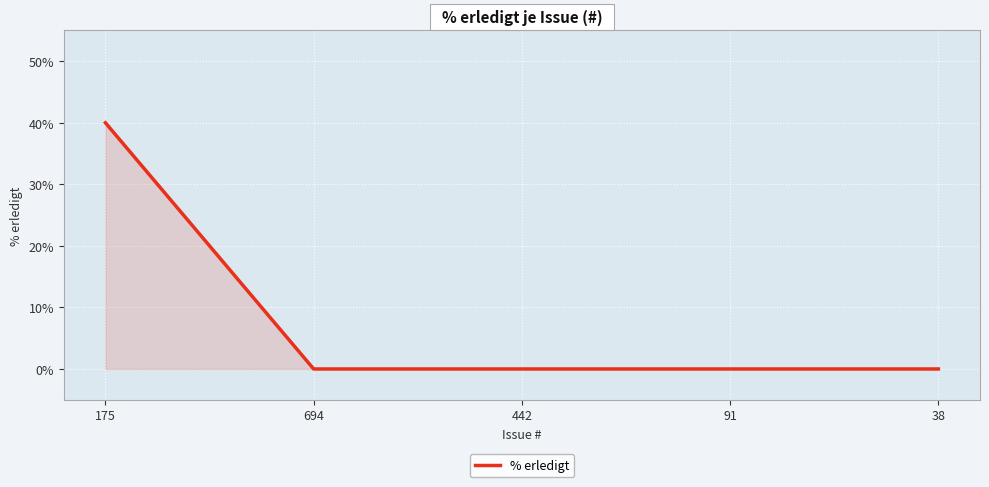

Which has a higher value, 38 or 175?

175